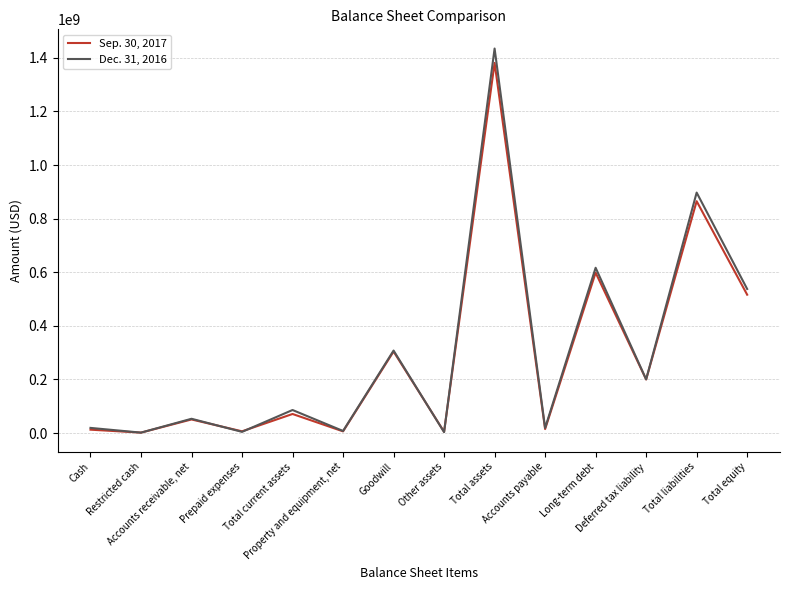

What value does the Sep. 30, 2017 series have at Goodwill?

304123000